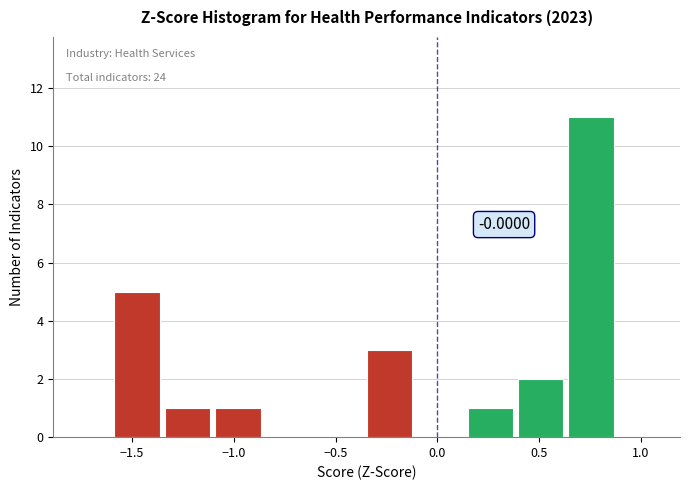

Which range on the x-axis has the tallest bar?

0.65 to 0.90